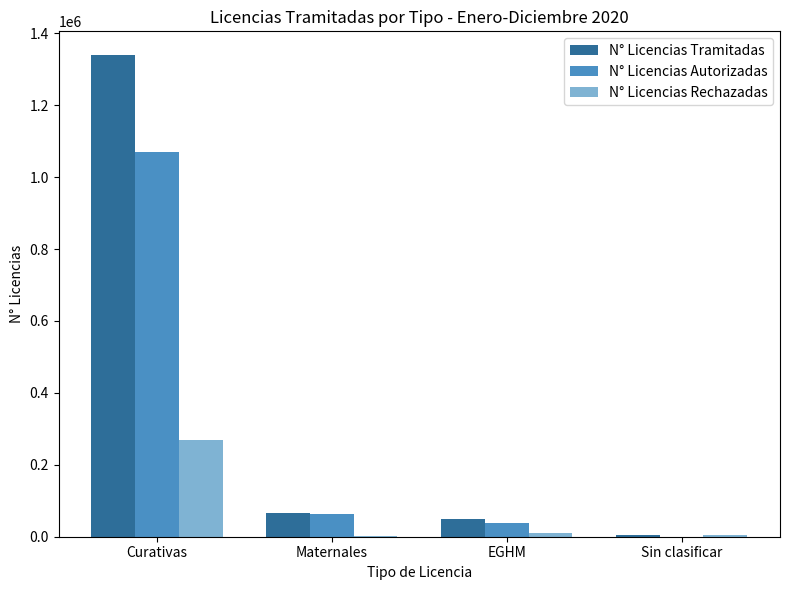

At which category is the sum across all series the highest?

Curativas